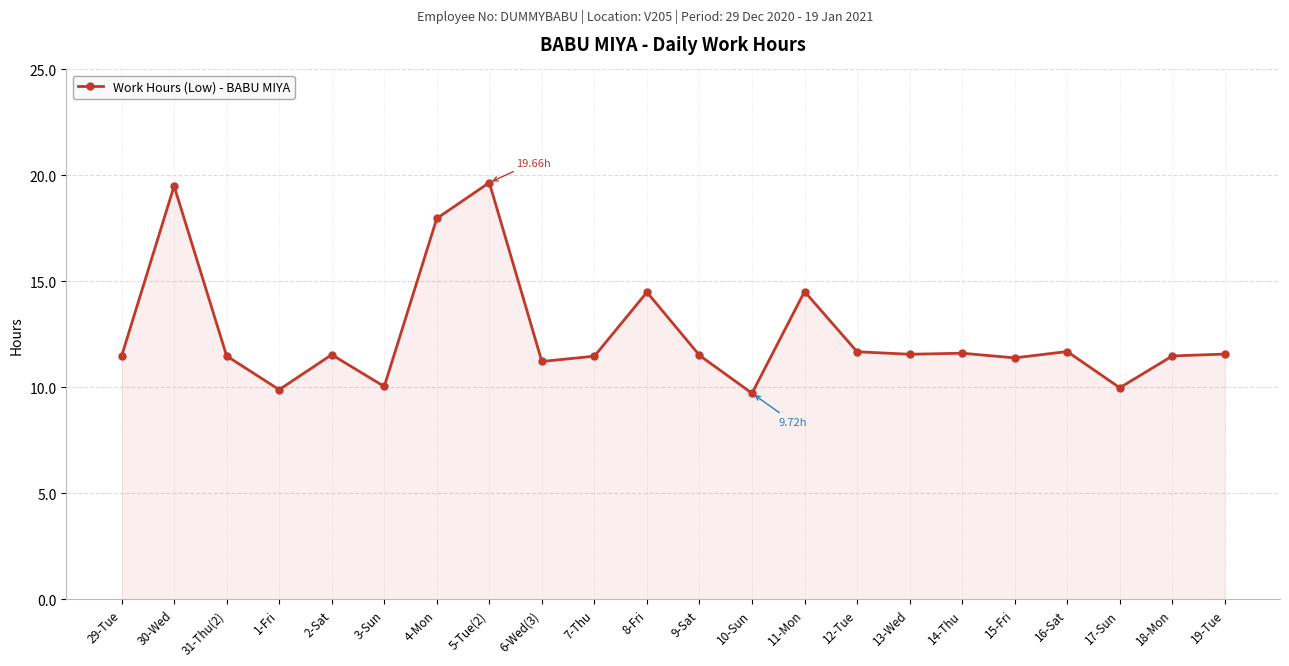

How many data points does each series have?

22